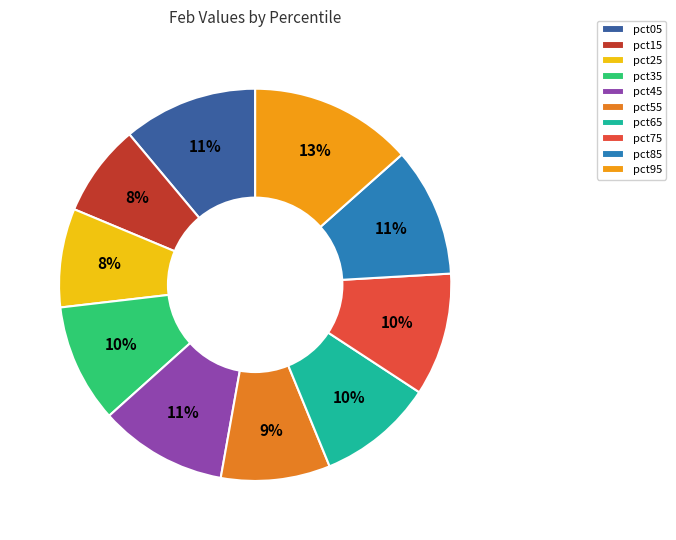

Count the number of slices in the pie.

10